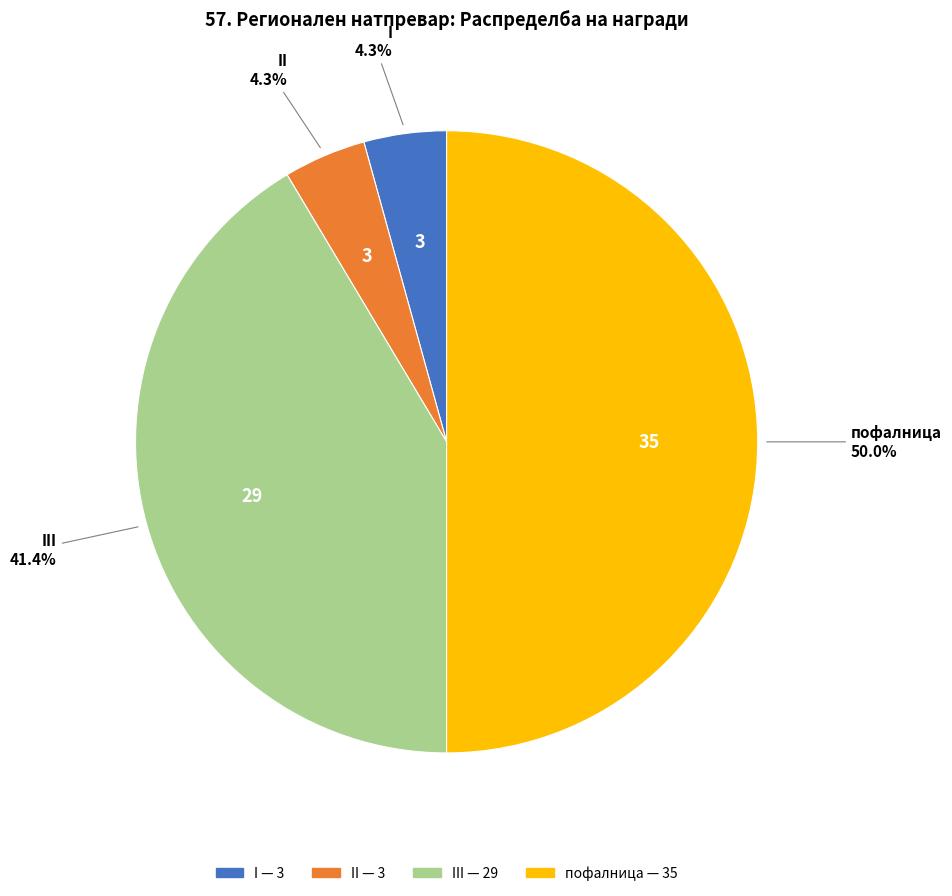

What is the largest slice in the pie chart?

пофалница